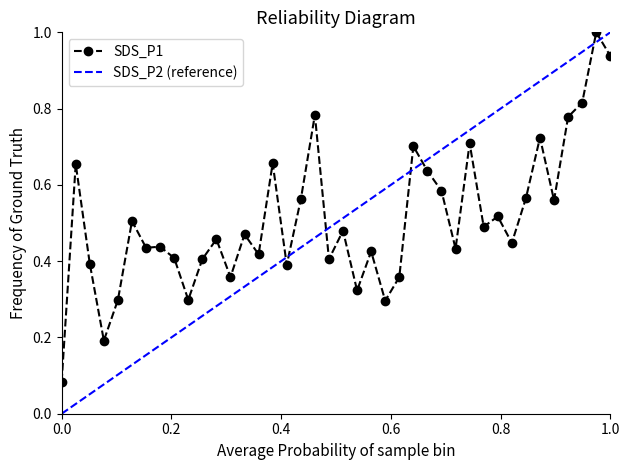

What is the maximum value for SDS_P1?

1.0